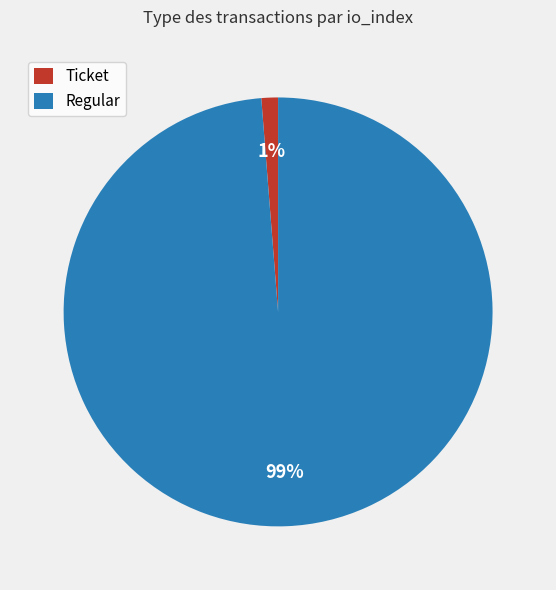

How many slices are in this pie chart?

2